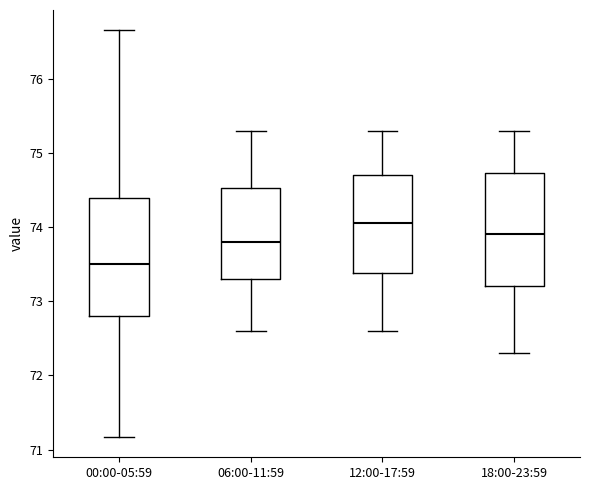

Where does the median line of the box for 18:00-23:59 sit on the y-axis? The values are not printed on the chart, so give them approximately, as read against the axis.

73.9